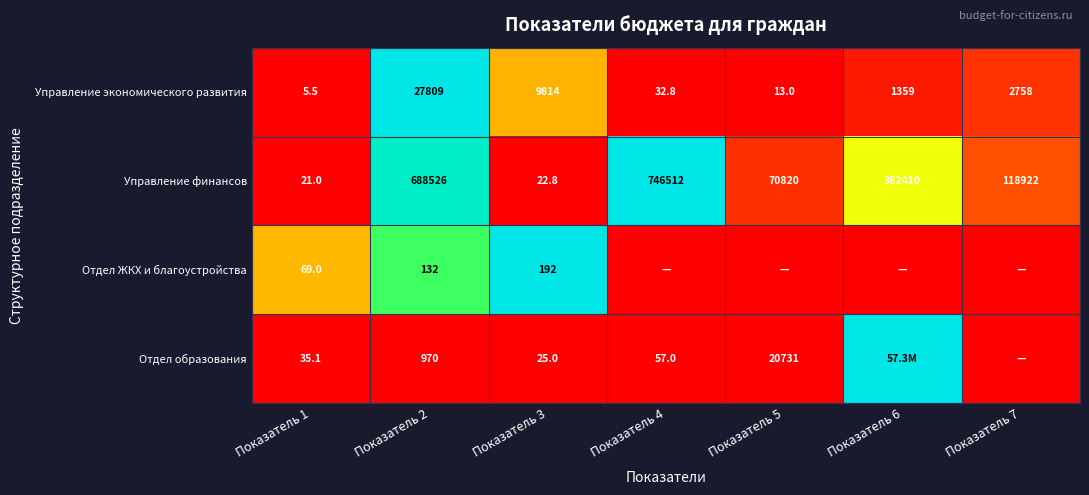

What is the spread (max minus min) of values at Показатель 3?

9791.2